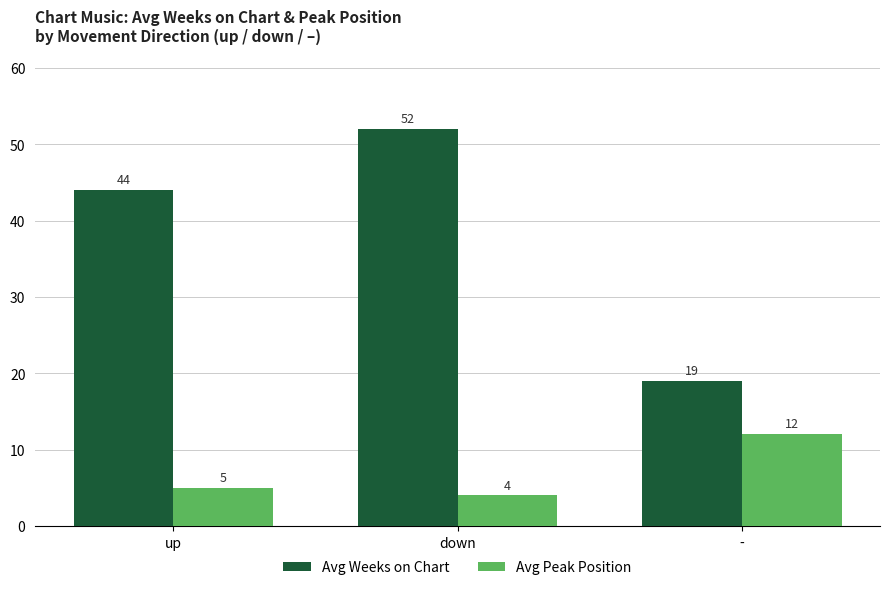

Is it true that Avg Weeks on Chart equals 79 at up?

False